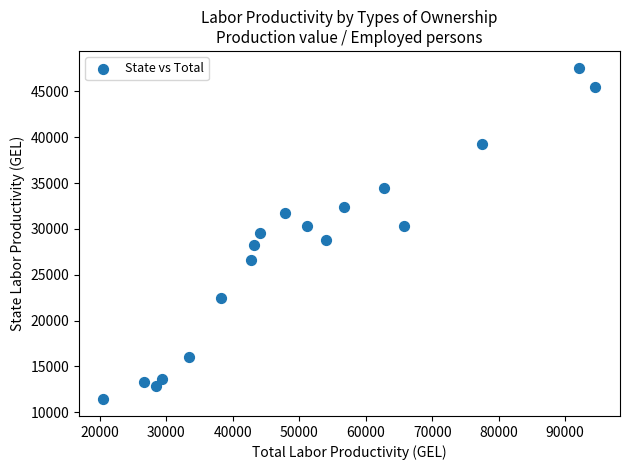

What is the range of X values (max minus min)?

74006